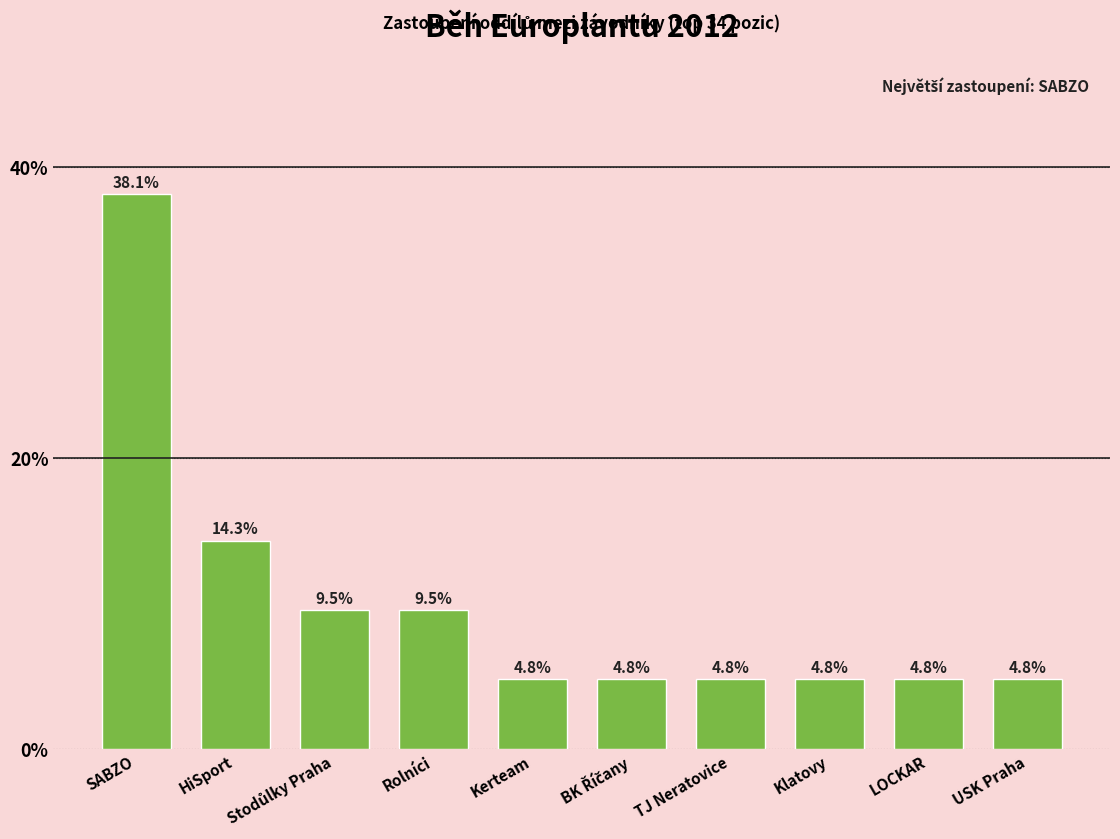

What is the maximum value shown in the chart?

38.1